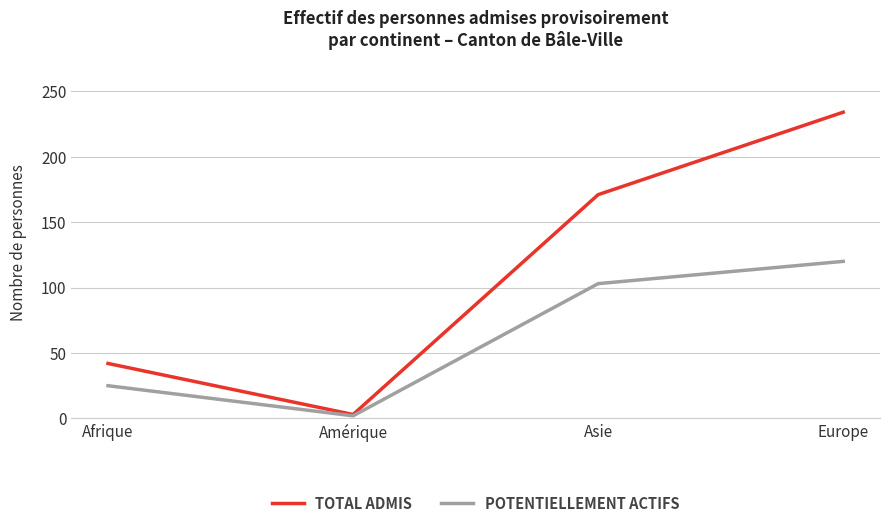

Count the number of data series in this chart.

2